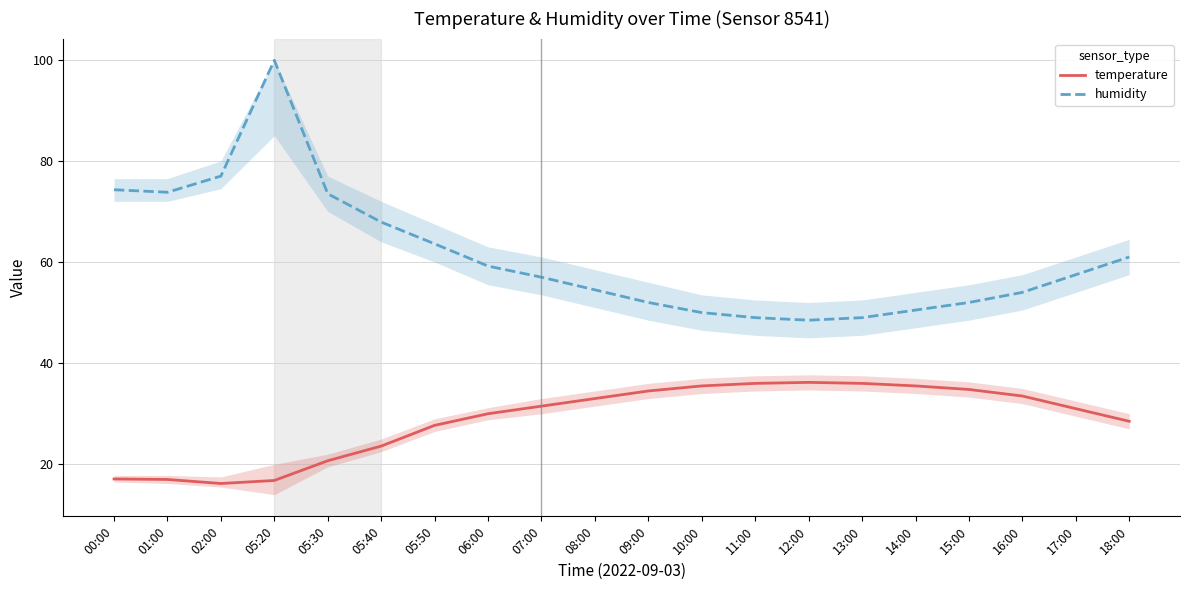

How many values in the temperature series are below 31?

9